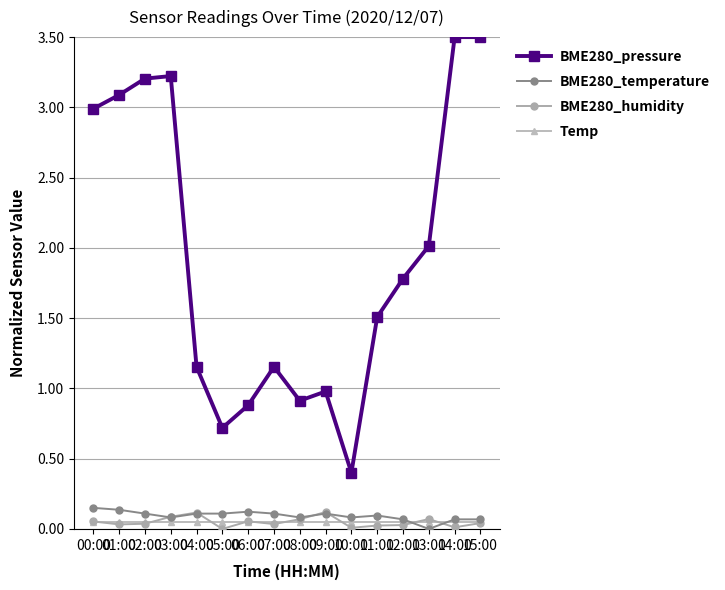

True or false: BME280_temperature and BME280_pressure intersect in this chart.

False